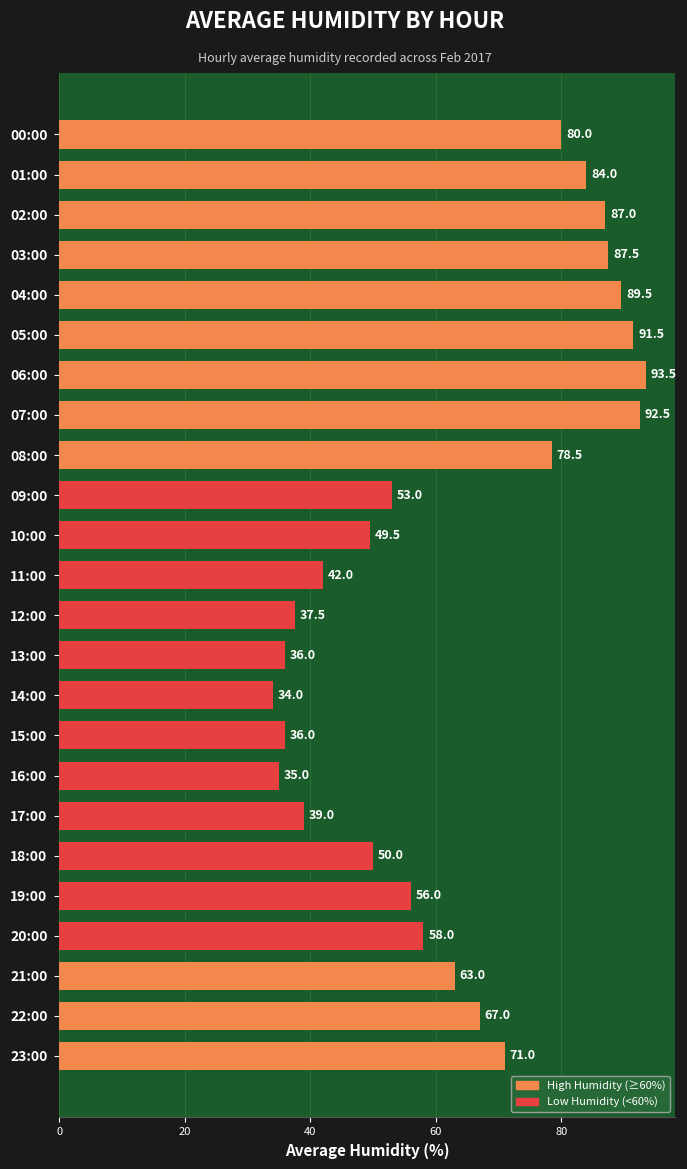

Read the value at 16:00.

35.0